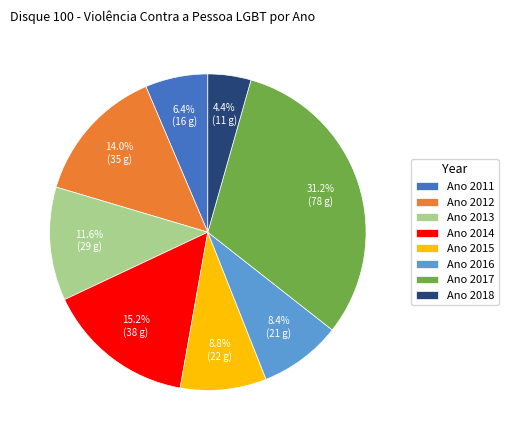

How many segments does this pie chart have?

8